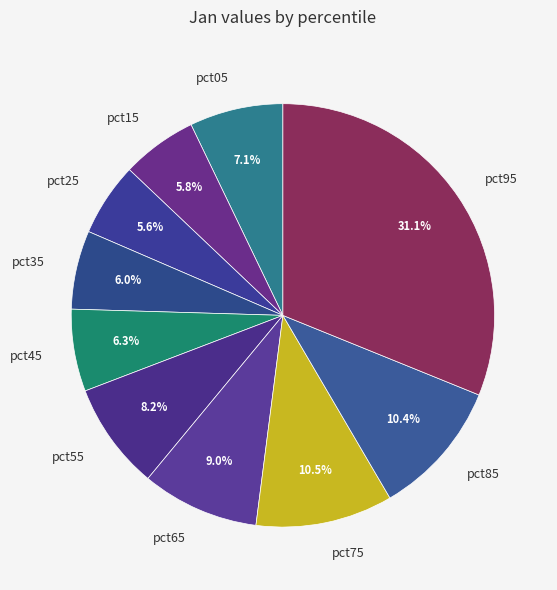

Is there any slice that represents more than half of the pie?

No